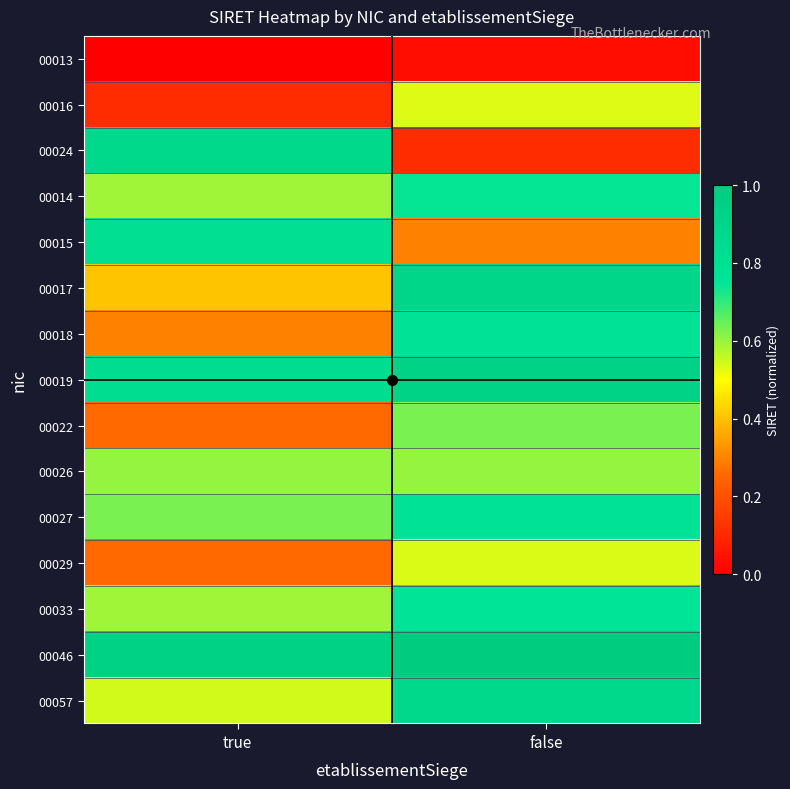

Reading left to right, transcribe all the data shown in this chart.

00013: true=0.0	false=0.0
00016: true=0.1	false=0.5
00024: true=0.9	false=0.1
00014: true=0.6	false=0.7
00015: true=0.8	false=0.3
00017: true=0.4	false=0.9
00018: true=0.3	false=0.8
00019: true=0.8	false=0.9
00022: true=0.3	false=0.6
00026: true=0.6	false=0.6
00027: true=0.6	false=0.8
00029: true=0.3	false=0.5
00033: true=0.6	false=0.8
00046: true=0.9	false=1.0
00057: true=0.5	false=0.9